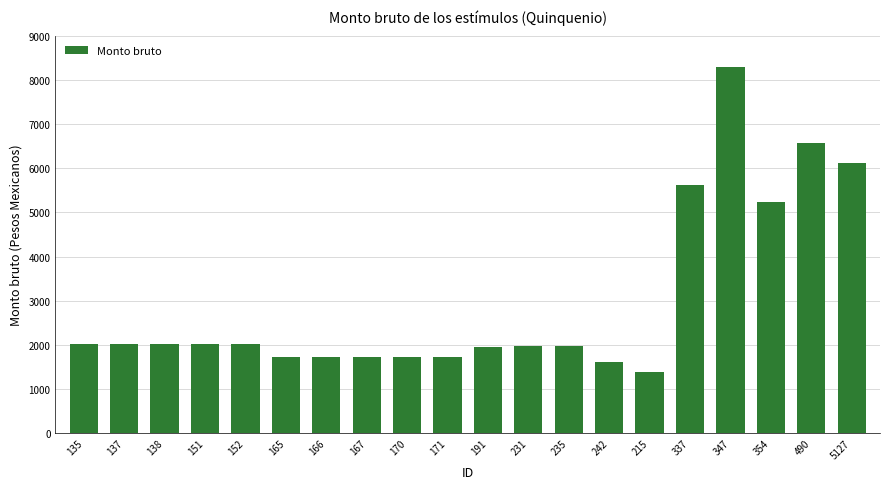

What is the difference between the maximum and minimum values?

6903.8